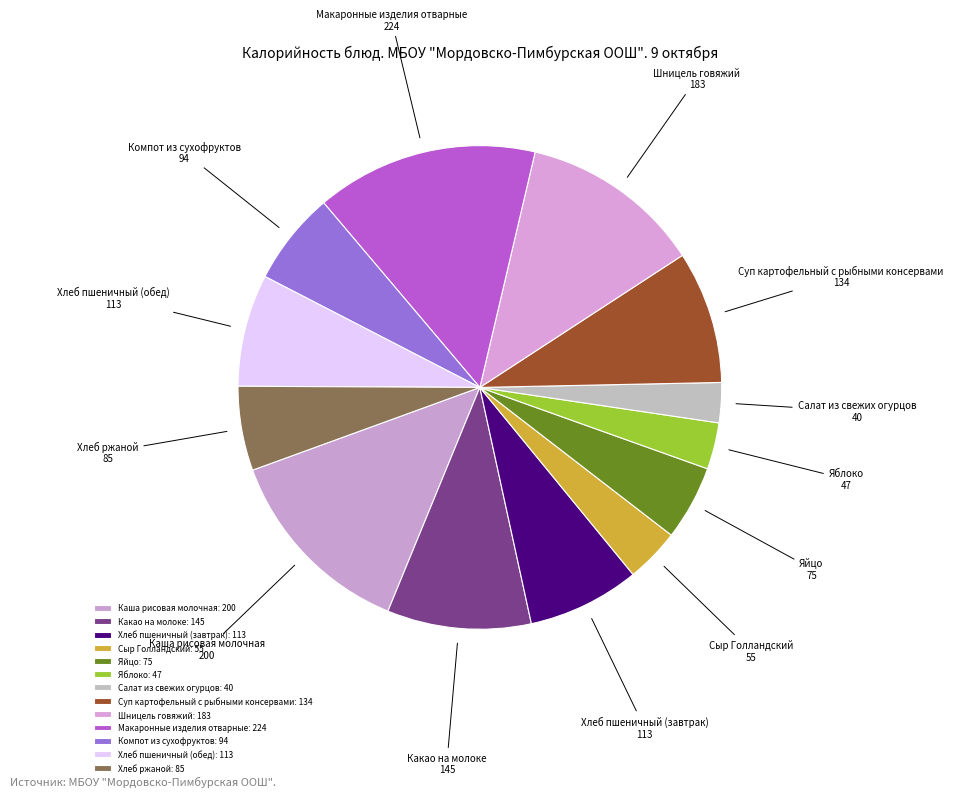

Does Яблоко account for over 50% of the chart?

No